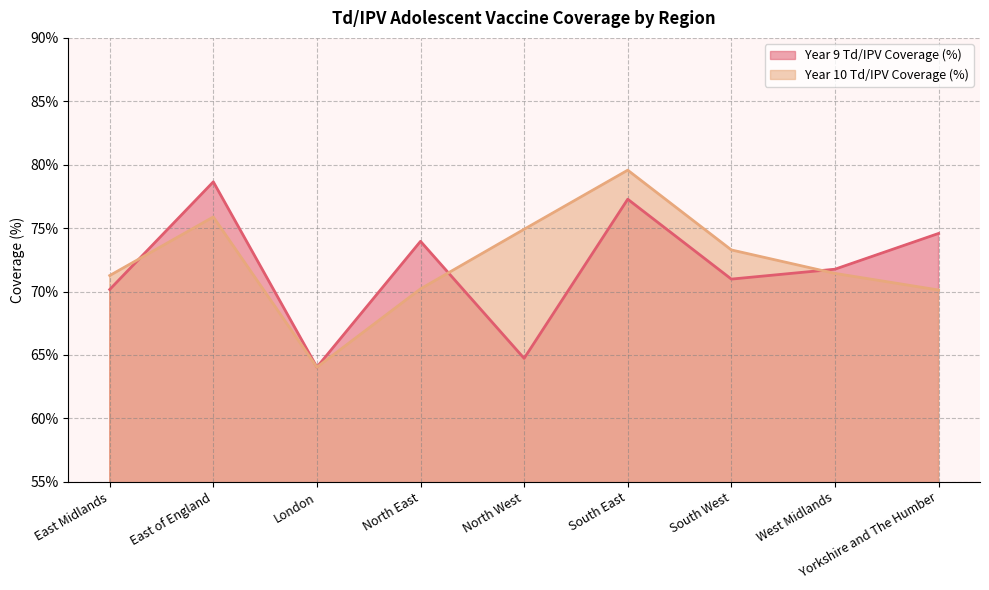

True or false: Year 9 Td/IPV Coverage (%) and Year 10 Td/IPV Coverage (%) cross at least once.

True